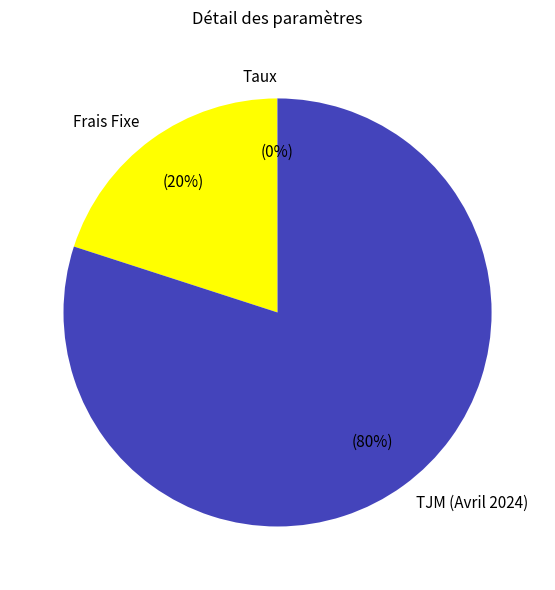

Do Frais Fixe and TJM (Avril 2024) together represent more than half of the pie?

Yes